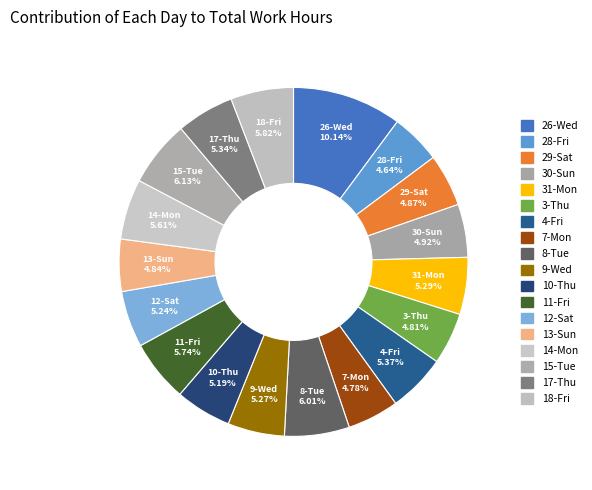

What is the smallest slice in the pie chart?

28-Fri